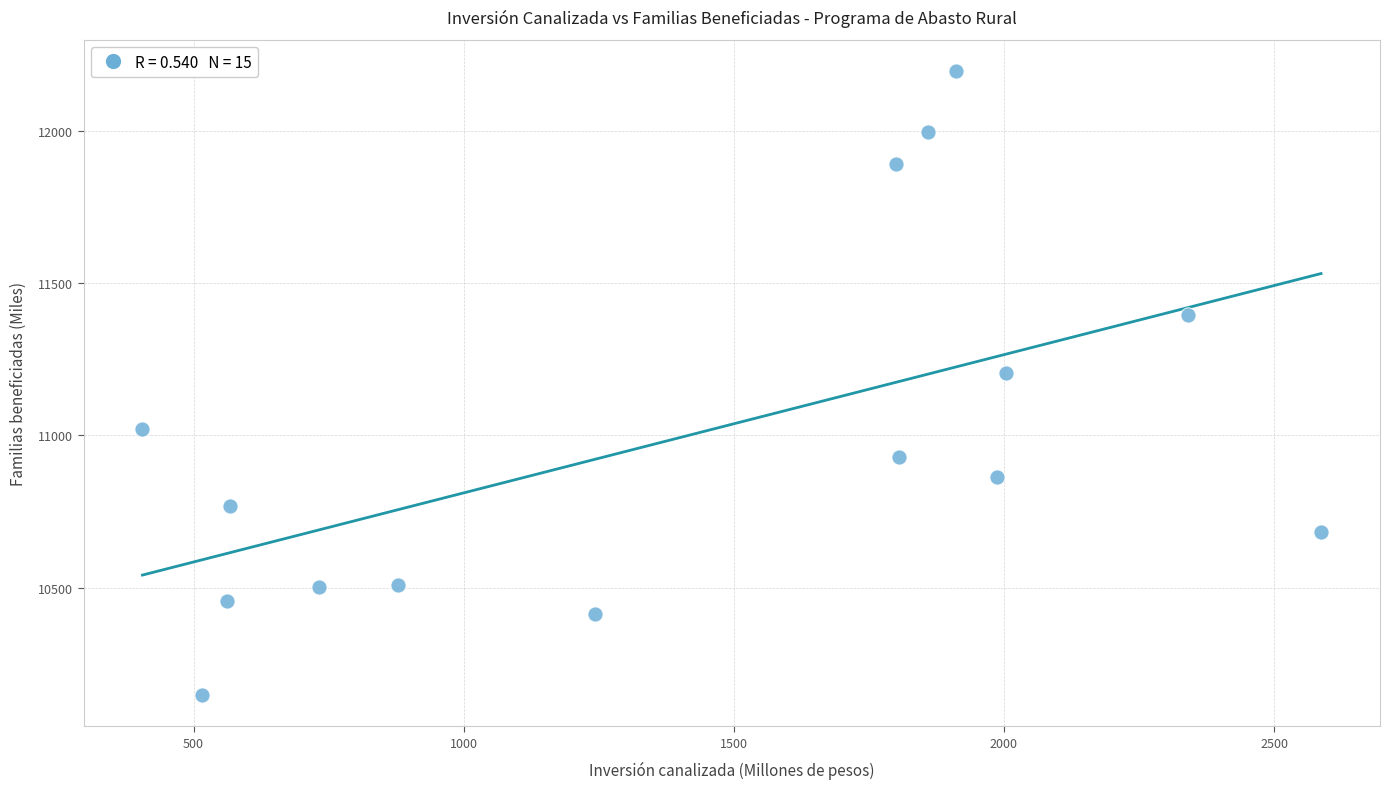

What is the range of Y values (max minus min)?

2048.8